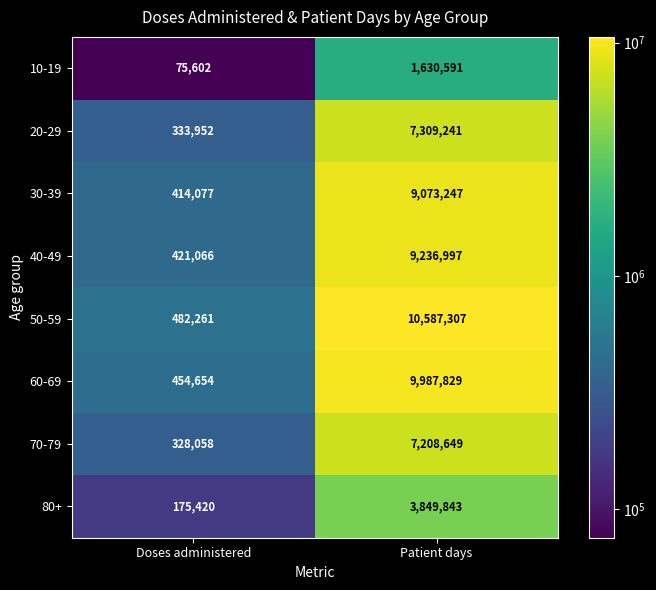

Which label corresponds to the largest value in the chart?

Patient days